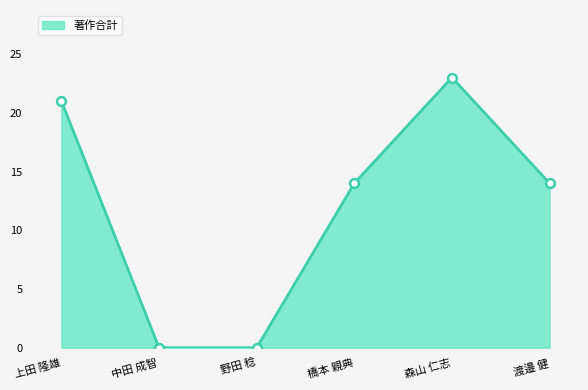

Which category has the highest value across all series?

森山 仁志